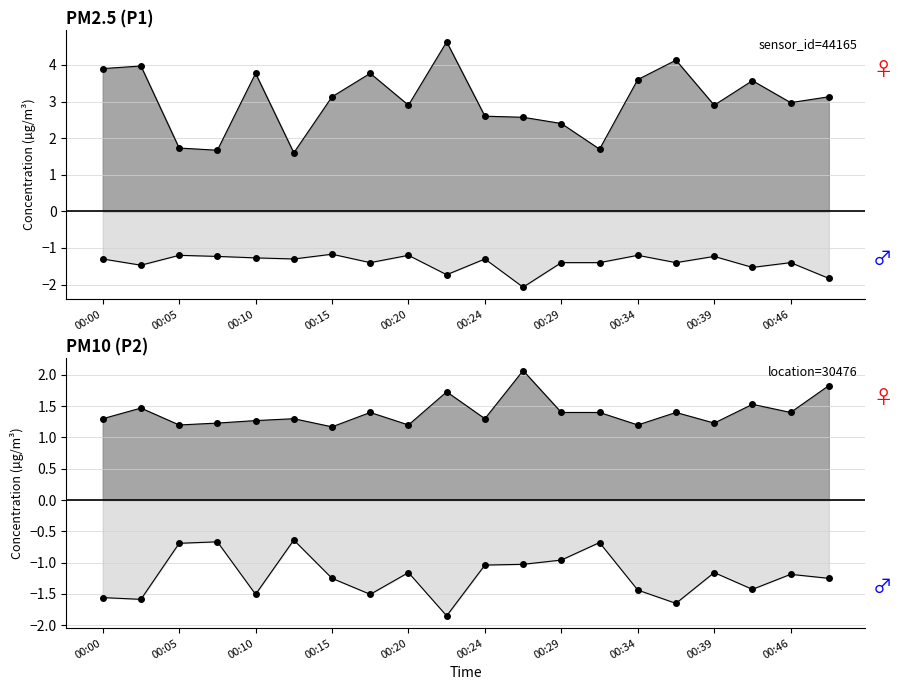

What is the difference between the highest and lowest values at 00:24?

3.9